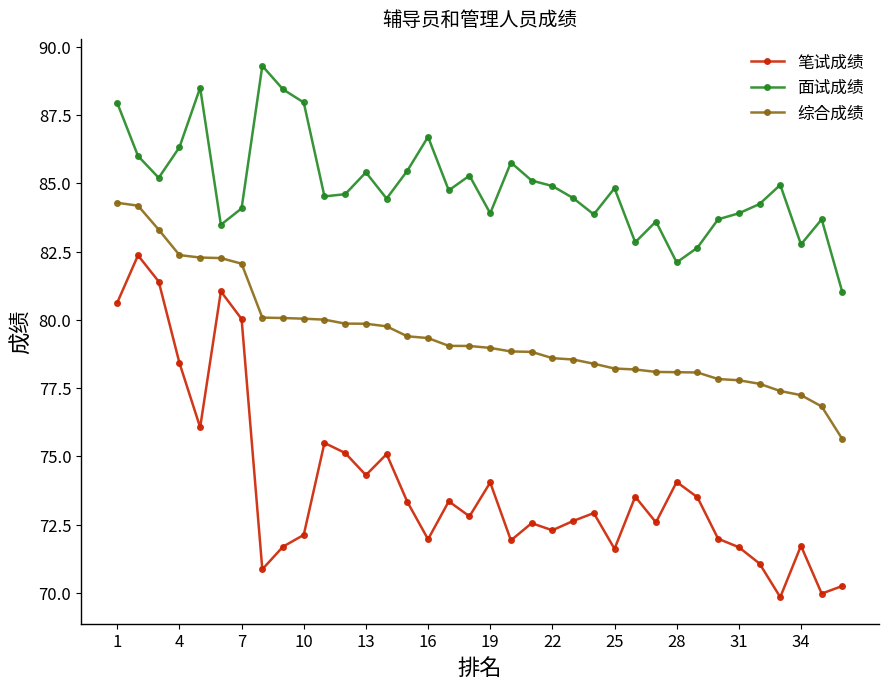

What are all the series names shown in the legend?

笔试成绩, 面试成绩, 综合成绩